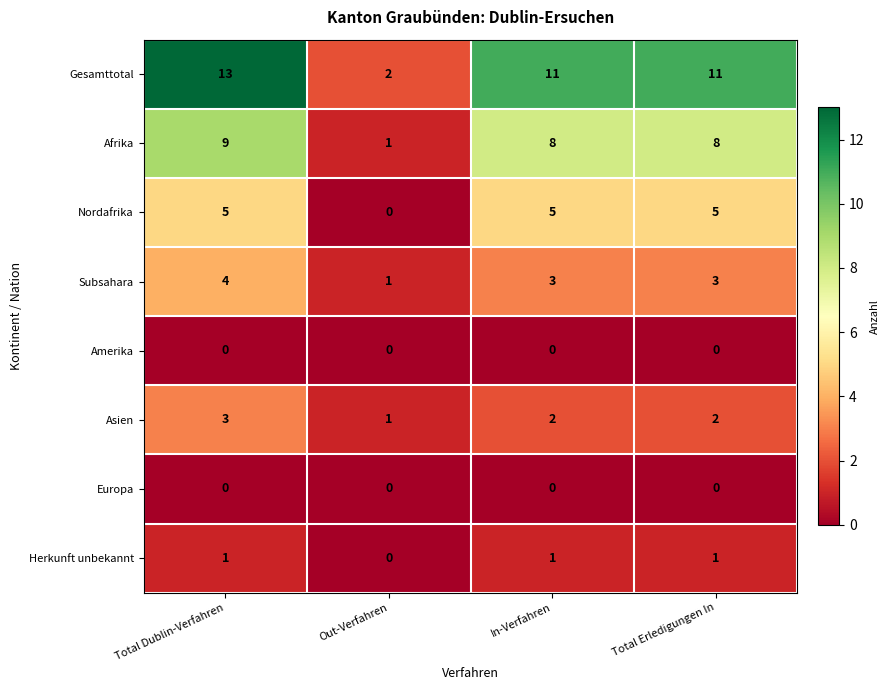

What is the spread (max minus min) of values at Out-Verfahren?

2